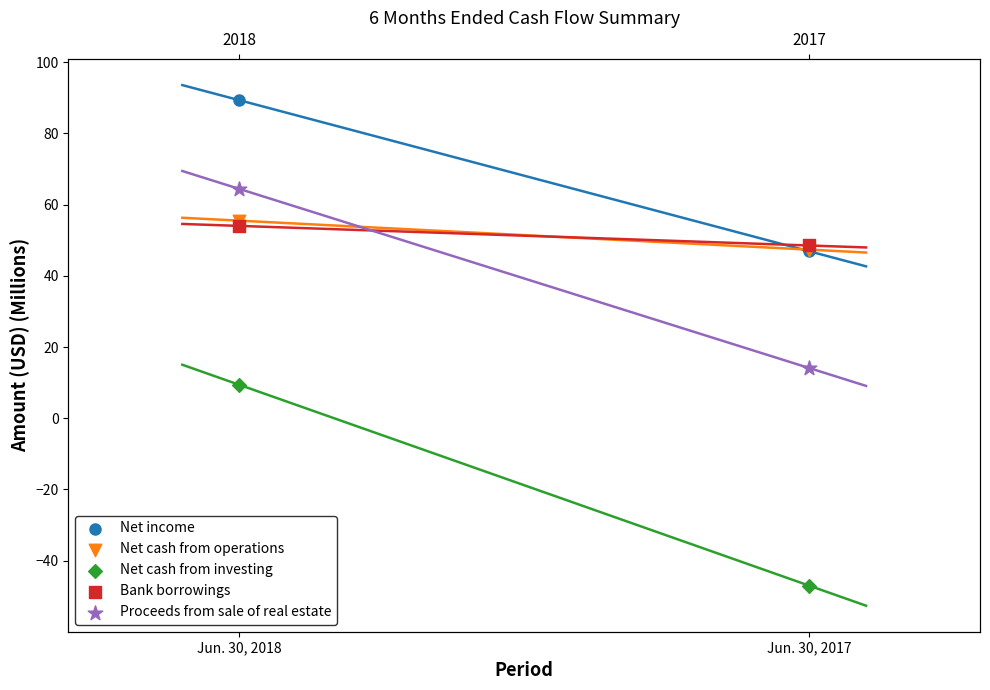

Which series contains the highest Y value?

Net income